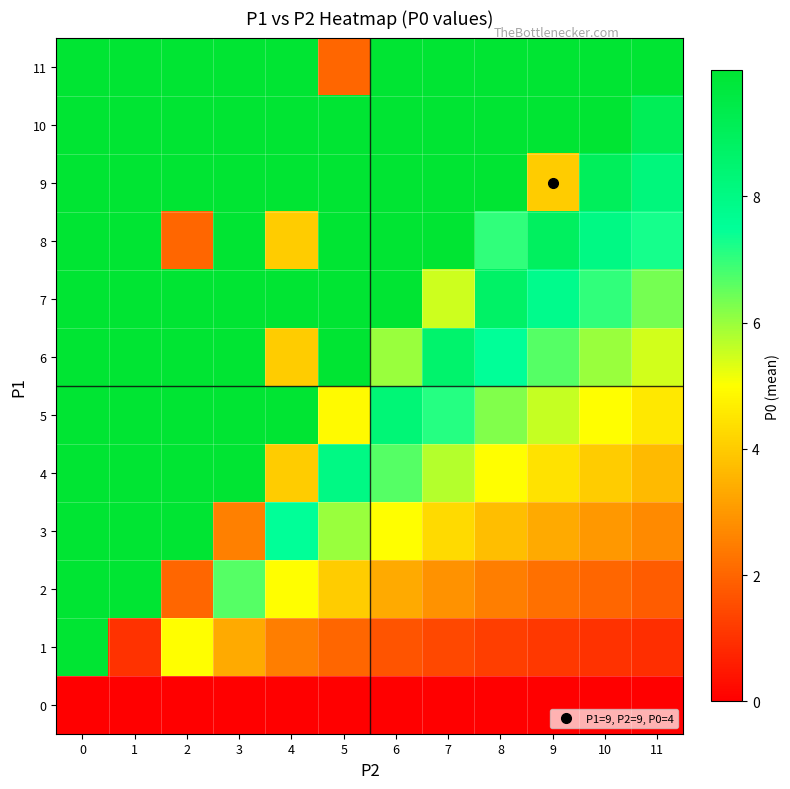

Which series has the largest total across all categories?

10